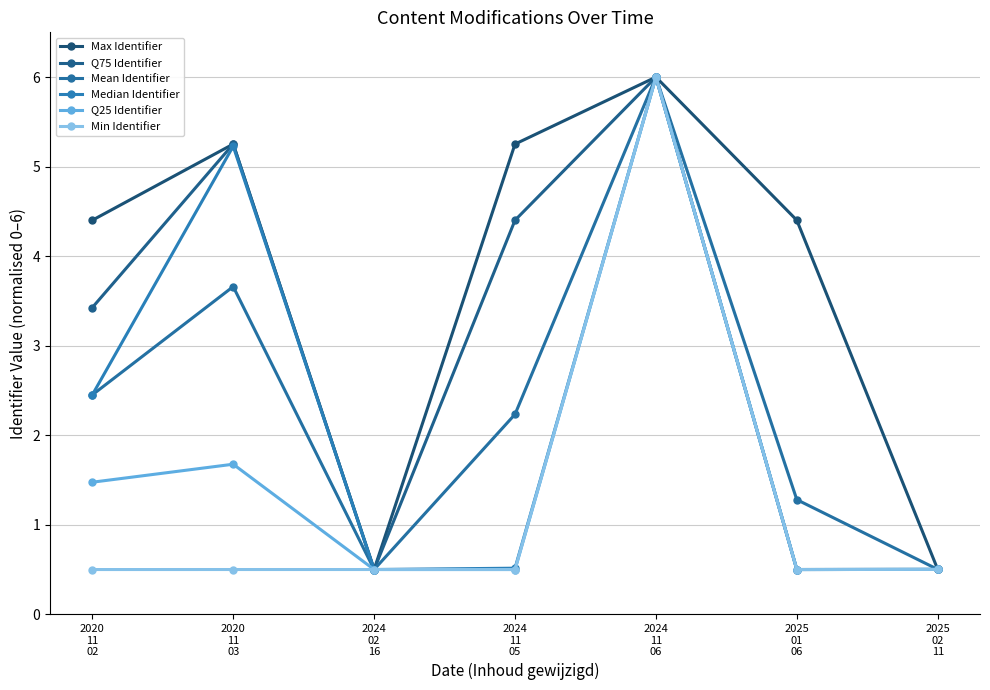

Does the chart have visible grid lines?

Yes